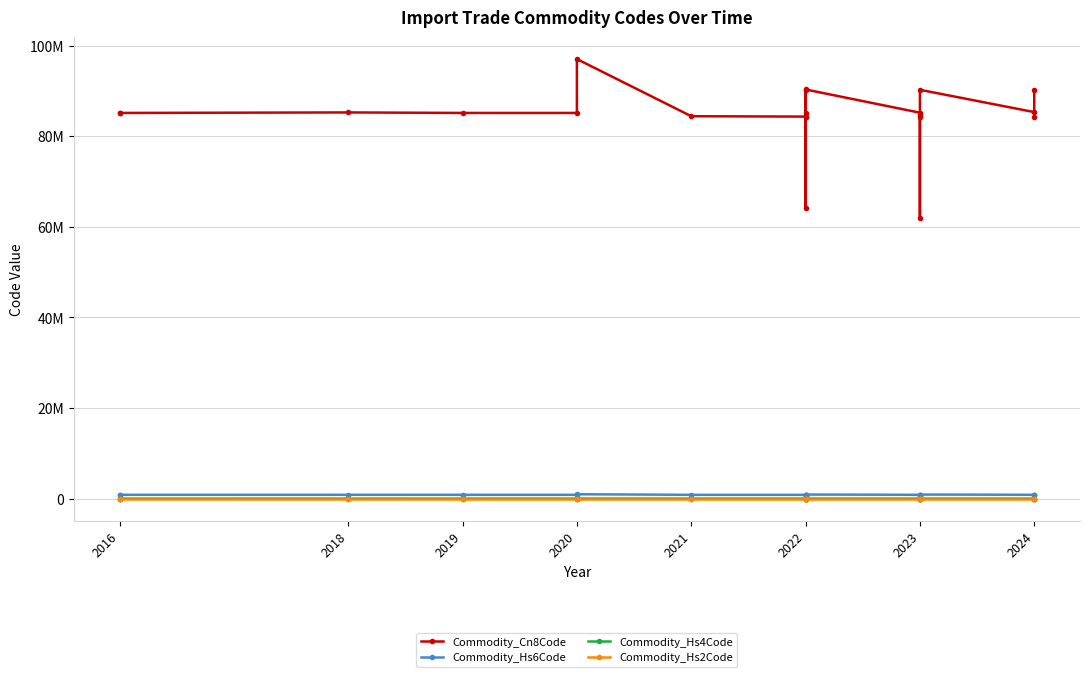

Between 2019 and 2022, which series saw the biggest shift?

Commodity_Cn8Code